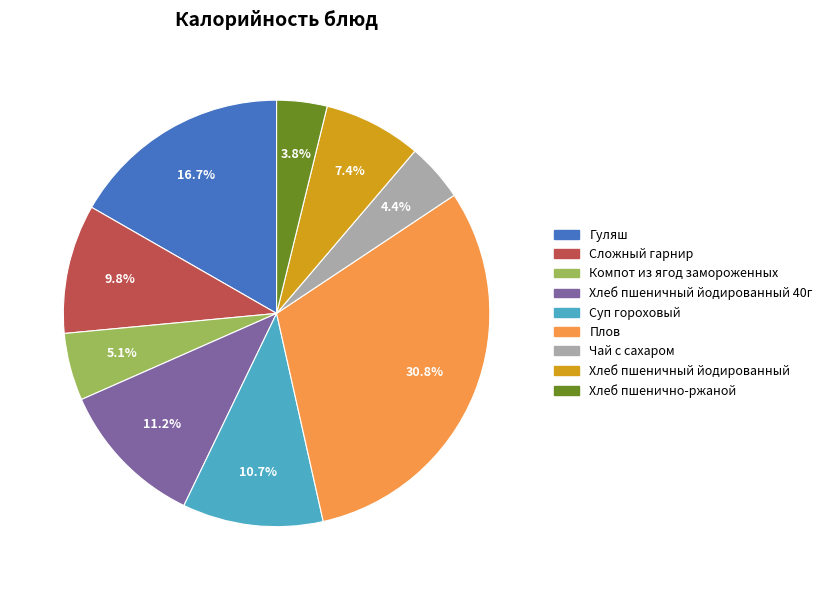

Count the number of slices in the pie.

9